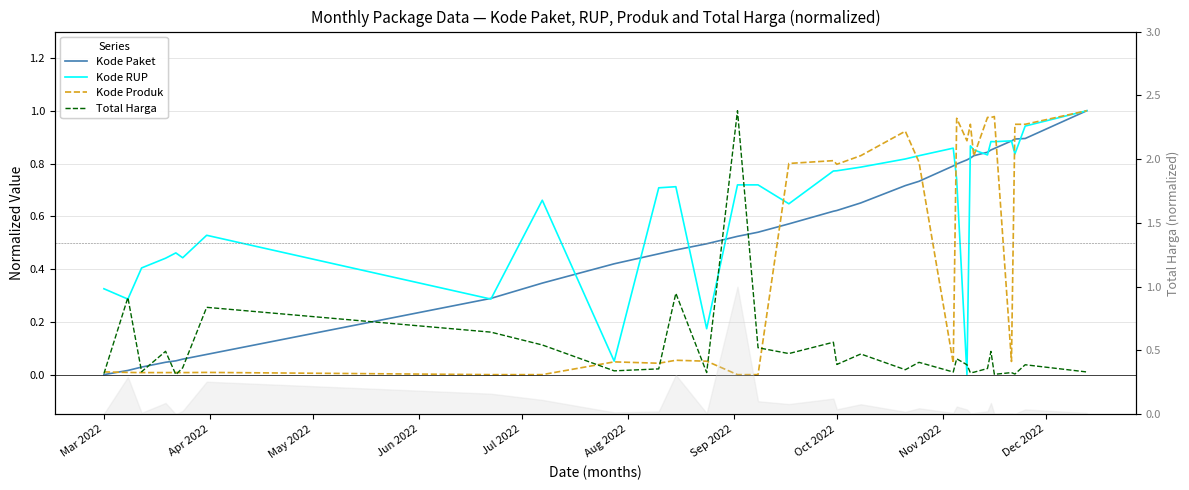

Which series has the largest total across all categories?

Kode RUP